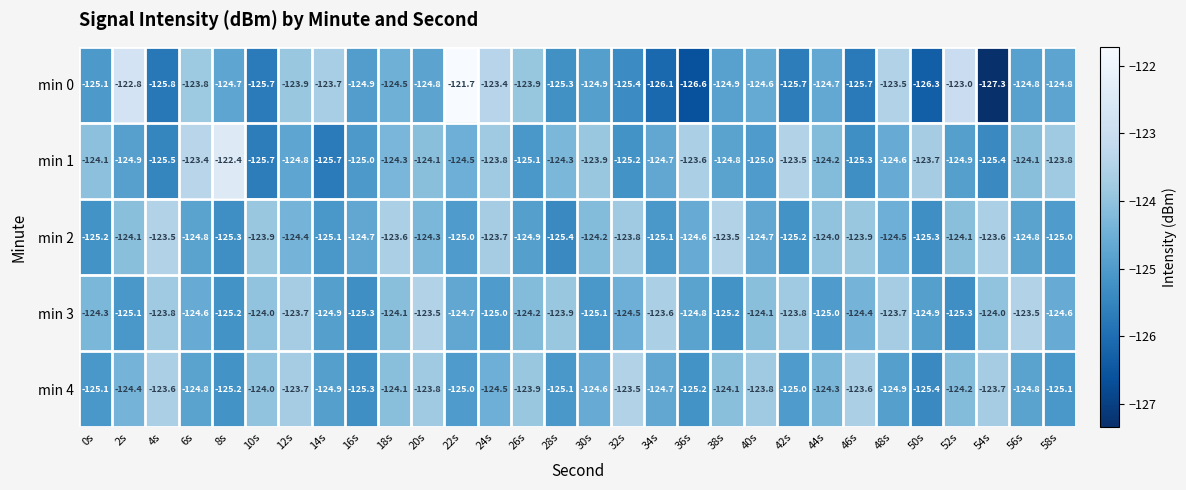

What is the highest value of the min 1 series?

-122.4